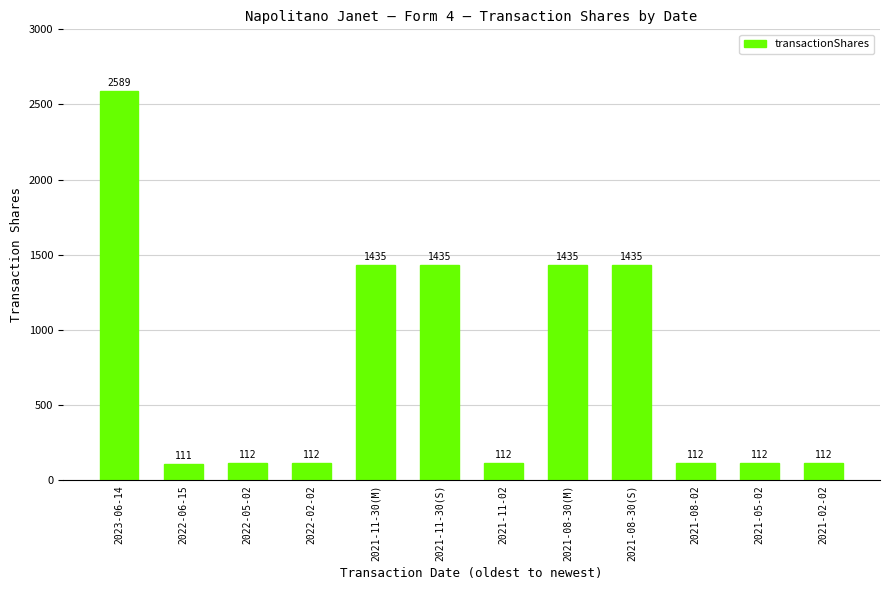

What is the label of the 1st bar from the right?

2021-02-02